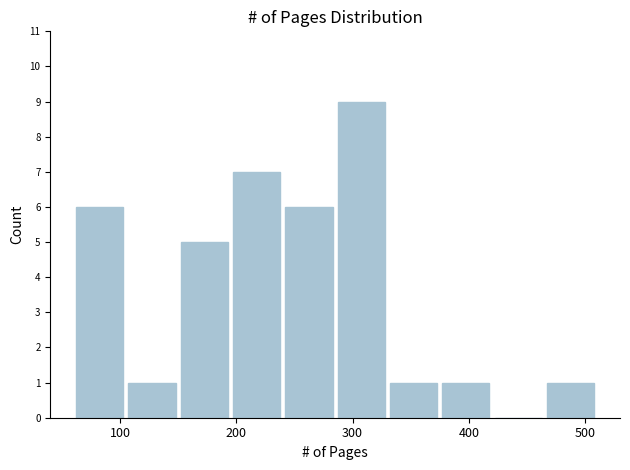

Which range on the x-axis has the tallest bar?

285 to 330